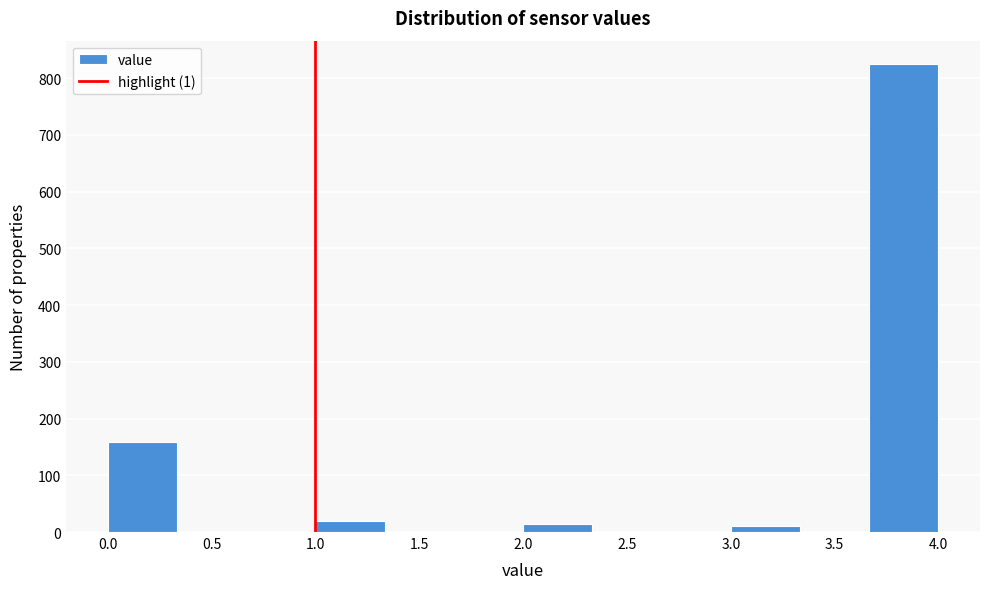

Reading left to right, transcribe this chart: for each bar, give the range it covers on the x-axis and its height. Neither the bar edges nor the heights are printed on the chart, so give them approximately, as read against the axes.

0.00 to 0.35: 160
0.35 to 0.65: 0
0.65 to 1.00: 0
1.00 to 1.35: 20
1.35 to 1.65: 0
1.65 to 2.00: 0
2.00 to 2.35: 20
2.35 to 2.65: 0
2.65 to 3.00: 0
3.00 to 3.35: 10
3.35 to 3.65: 0
3.65 to 4.00: 830